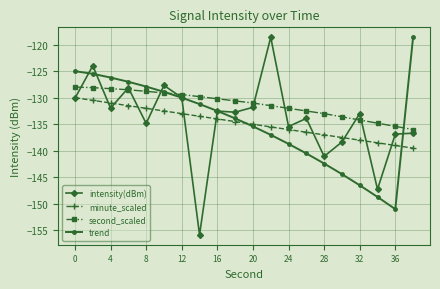

True or false: trend and intensity(dBm) intersect in this chart.

True